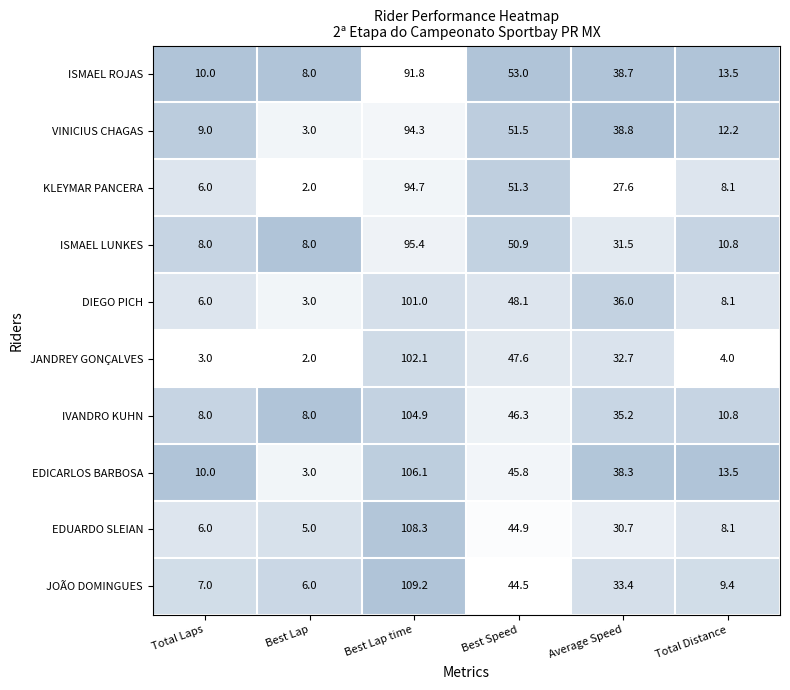

What is the difference between the maximum and minimum values in the EDICARLOS BARBOSA series?

103.1